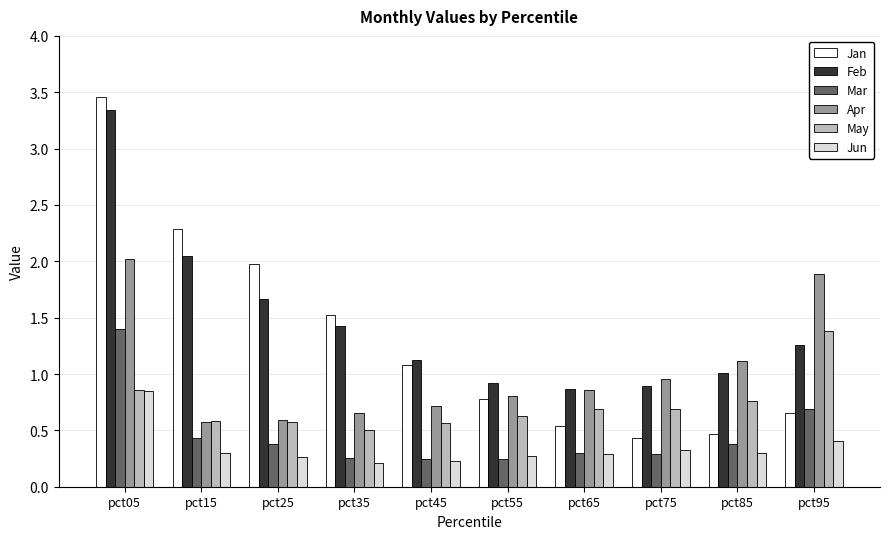

True or false: Jun has a value of 0.2 at pct95.

False